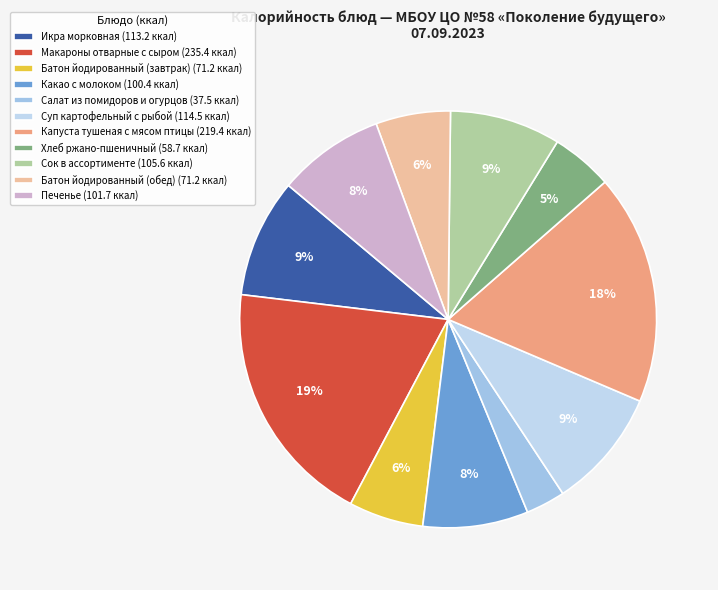

What is the ratio of the value at Капуста тушеная с мясом птицы to the value at Хлеб ржано-пшеничный?

3.7